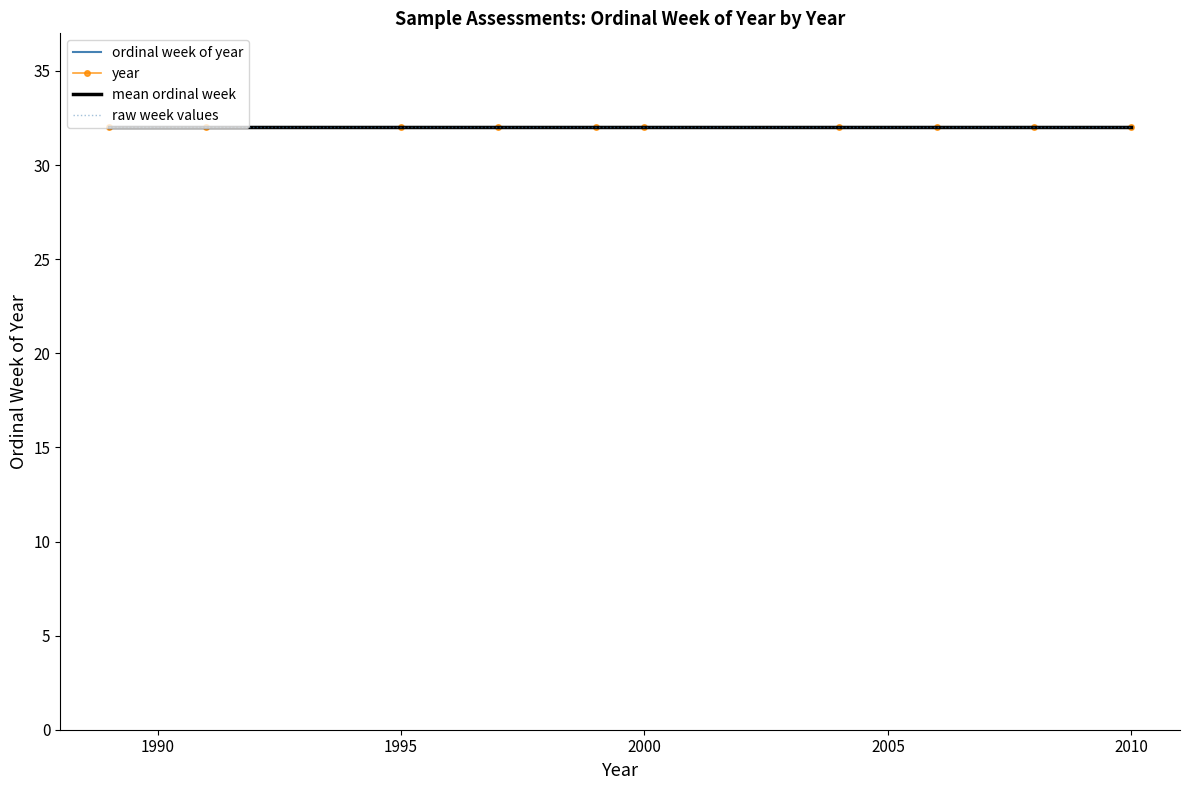

True or false: ordinal week of year has more than 2 points higher than both neighbors.

False